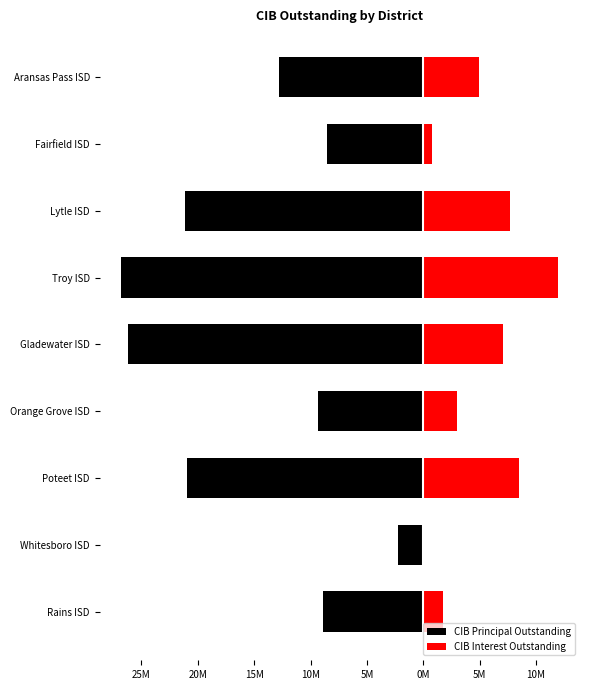

What is the lowest value of the CIB Interest Outstanding series?

77094.5